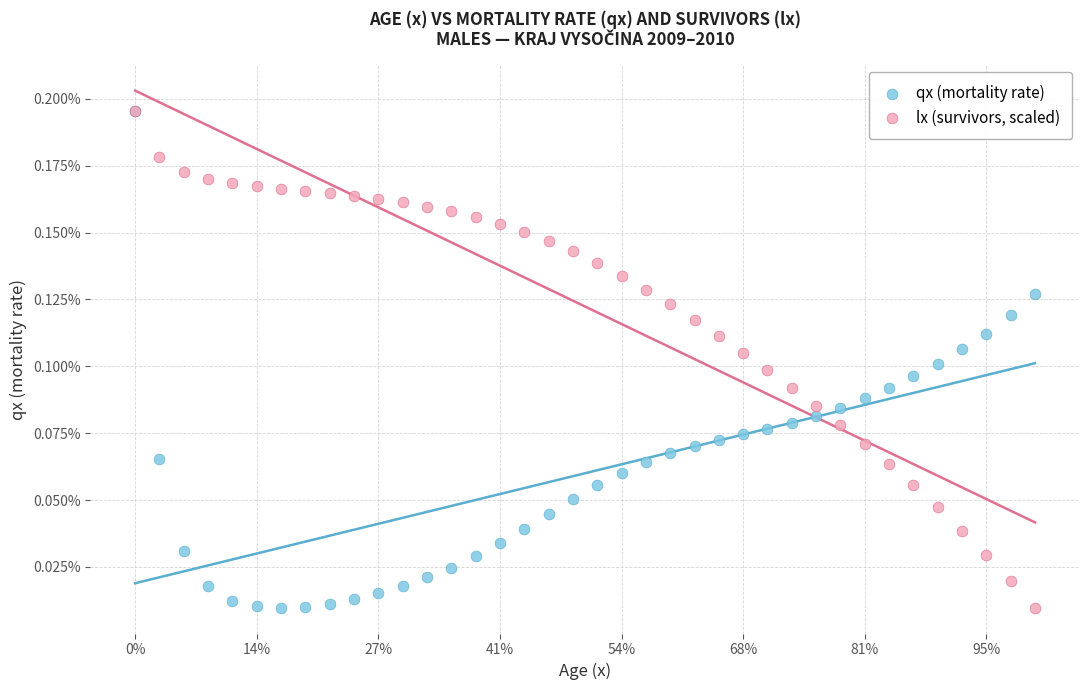

What are all the series names shown in the legend?

qx (mortality rate), lx (survivors, scaled)